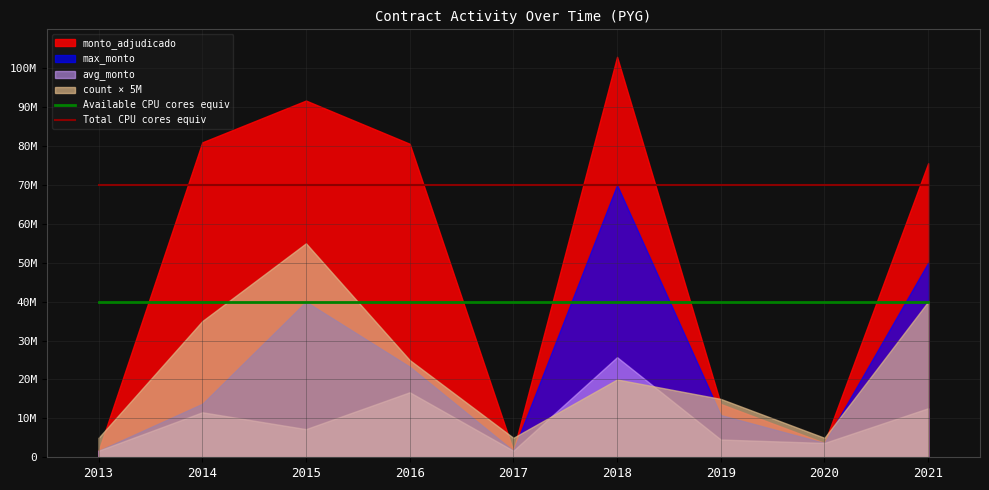

What is the average value of the Available CPU cores equiv series?

40000000